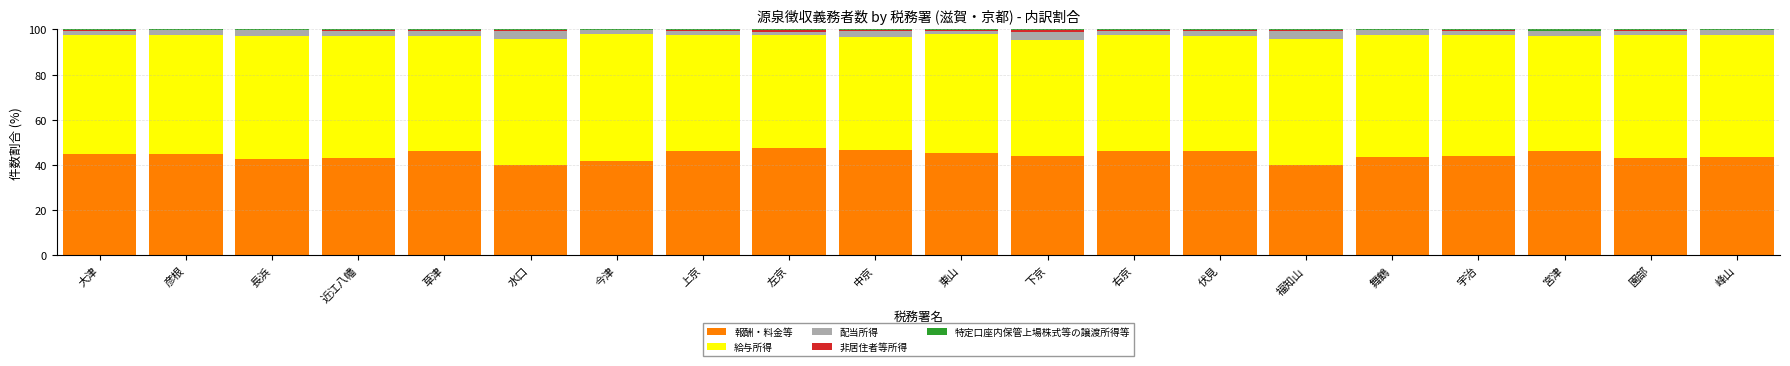

The 報酬・料金等 series shows 40.0 at 福知山. True or false?

True